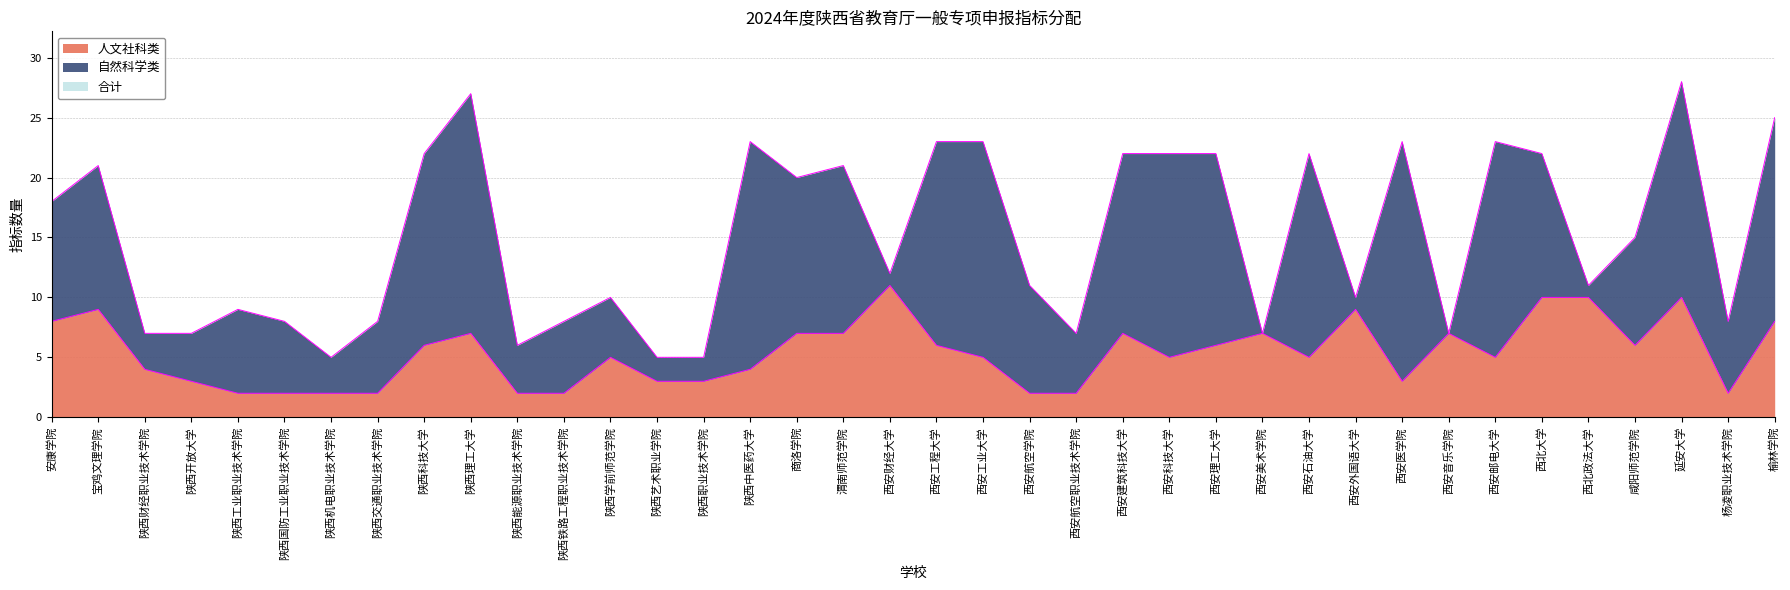

Reading left to right, what are all the values shown in this chart?

合计: 安康学院=18	宝鸡文理学院=21	陕西财经职业技术学院=7	陕西开放大学=7	陕西工业职业技术学院=9	陕西国防工业职业技术学院=8	陕西机电职业技术学院=5	陕西交通职业技术学院=8	陕西科技大学=22	陕西理工大学=27	陕西能源职业技术学院=6	陕西铁路工程职业技术学院=8	陕西学前师范学院=10	陕西艺术职业学院=5	陕西职业技术学院=5	陕西中医药大学=23	商洛学院=20	渭南师范学院=21	西安财经大学=12	西安工程大学=23	西安工业大学=23	西安航空学院=11	西安航空职业技术学院=7	西安建筑科技大学=22	西安科技大学=22	西安理工大学=22	西安美术学院=7	西安石油大学=22	西安外国语大学=10	西安医学院=23	西安音乐学院=7	西安邮电大学=23	西北大学=22	西北政法大学=11	咸阳师范学院=15	延安大学=28	杨凌职业技术学院=8	榆林学院=25
人文社科类: 安康学院=8	宝鸡文理学院=9	陕西财经职业技术学院=4	陕西开放大学=3	陕西工业职业技术学院=2	陕西国防工业职业技术学院=2	陕西机电职业技术学院=2	陕西交通职业技术学院=2	陕西科技大学=6	陕西理工大学=7	陕西能源职业技术学院=2	陕西铁路工程职业技术学院=2	陕西学前师范学院=5	陕西艺术职业学院=3	陕西职业技术学院=3	陕西中医药大学=4	商洛学院=7	渭南师范学院=7	西安财经大学=11	西安工程大学=6	西安工业大学=5	西安航空学院=2	西安航空职业技术学院=2	西安建筑科技大学=7	西安科技大学=5	西安理工大学=6	西安美术学院=7	西安石油大学=5	西安外国语大学=9	西安医学院=3	西安音乐学院=7	西安邮电大学=5	西北大学=10	西北政法大学=10	咸阳师范学院=6	延安大学=10	杨凌职业技术学院=2	榆林学院=8